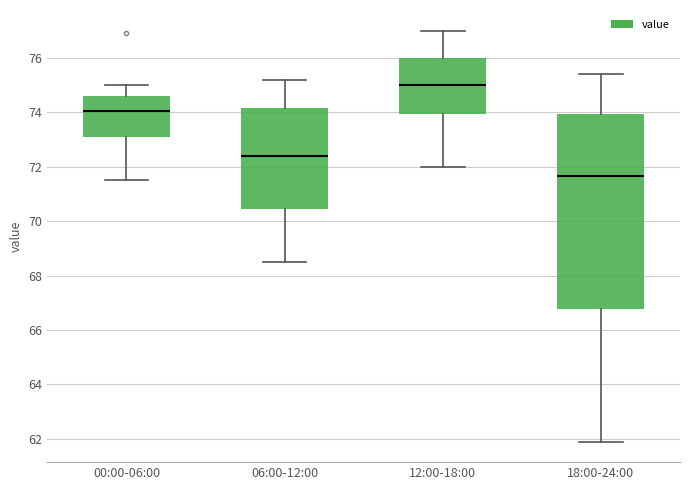

Reading left to right, transcribe this box plot: for each box, give where its median line is, the range the box spans, and where its two whiskers end, as read against the y-axis. The values are not printed on the chart, so give them approximately, as read against the axis.

00:00-06:00: median 74.0, box 73.0 to 74.6, whiskers 71.6 to 75.0
06:00-12:00: median 72.4, box 70.4 to 74.2, whiskers 68.6 to 75.2
12:00-18:00: median 75.0, box 74.0 to 76.0, whiskers 72.0 to 77.0
18:00-24:00: median 71.6, box 66.8 to 74.0, whiskers 62.0 to 75.4